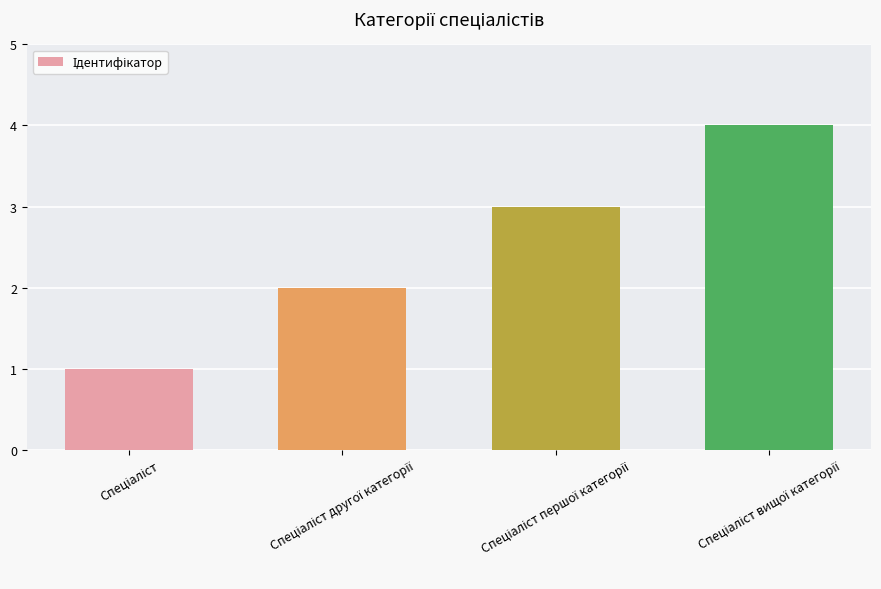

What is the maximum value shown in the chart?

4